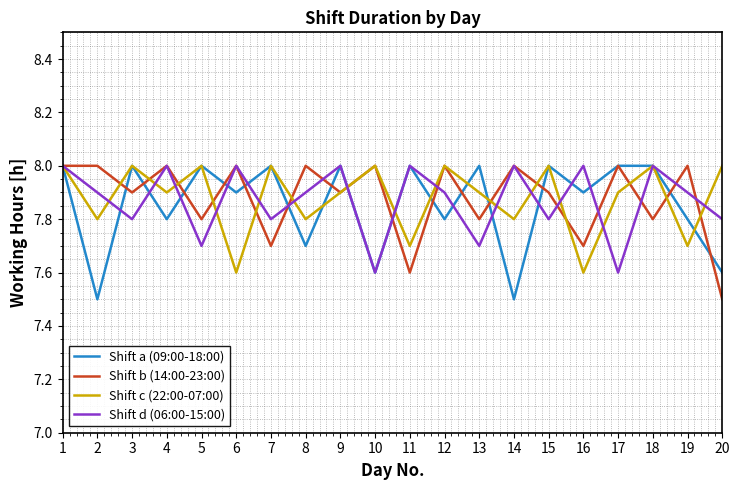

What is the total value across all series at 7?

31.5